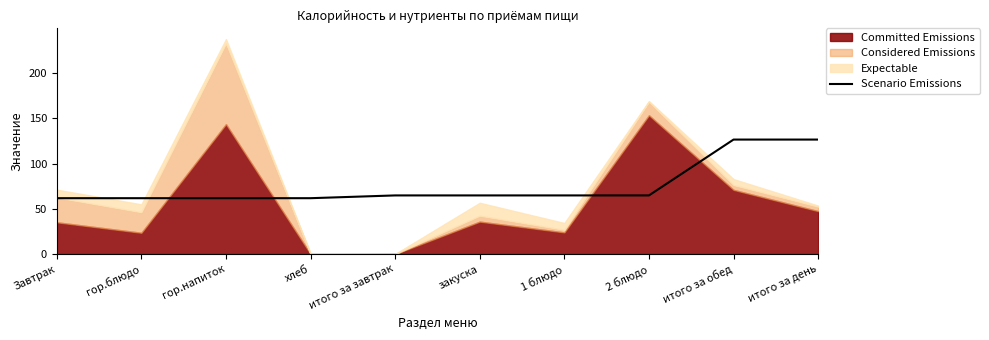

True or false: Scenario Emissions has a value of 179.8 at итого за обед.

False